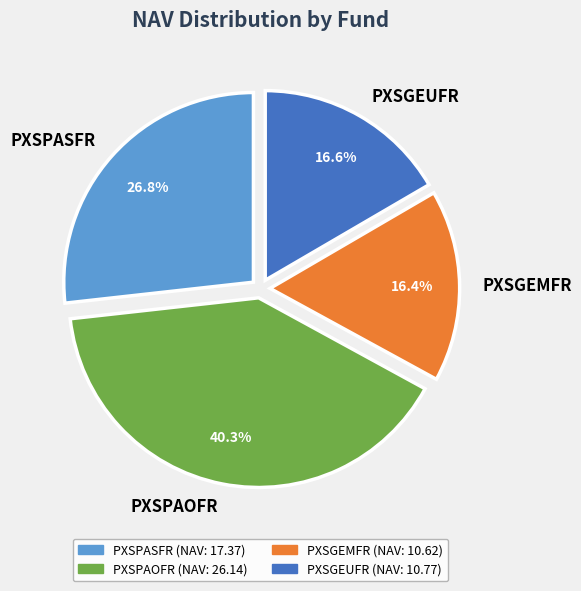

True or false: PXSPAOFR accounts for 40% of the total.

True